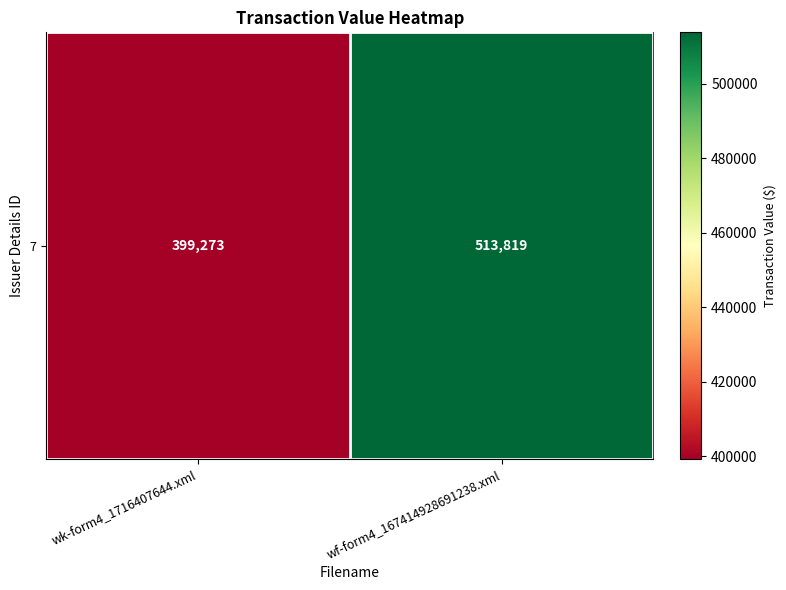

Between wk-form4_1716407644.xml and wf-form4_167414928691238.xml, which is larger?

wf-form4_167414928691238.xml